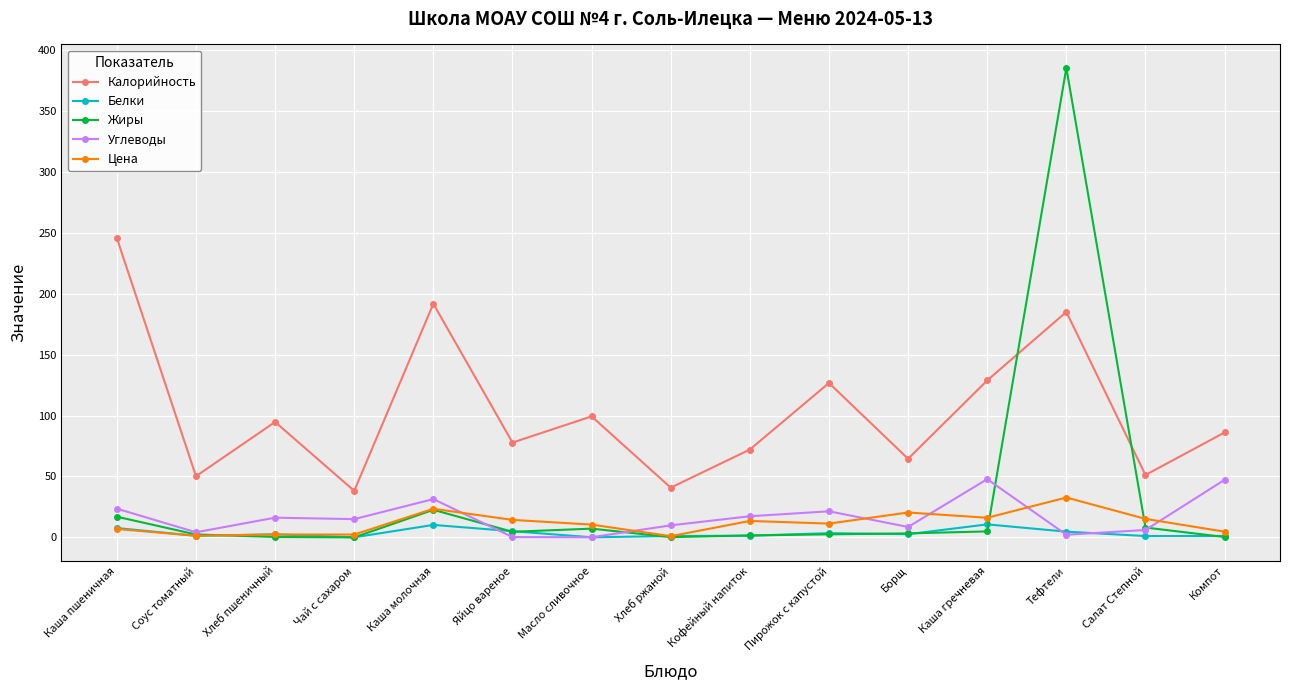

Between Чай с сахаром and Компот, which series saw the biggest shift?

Калорийность